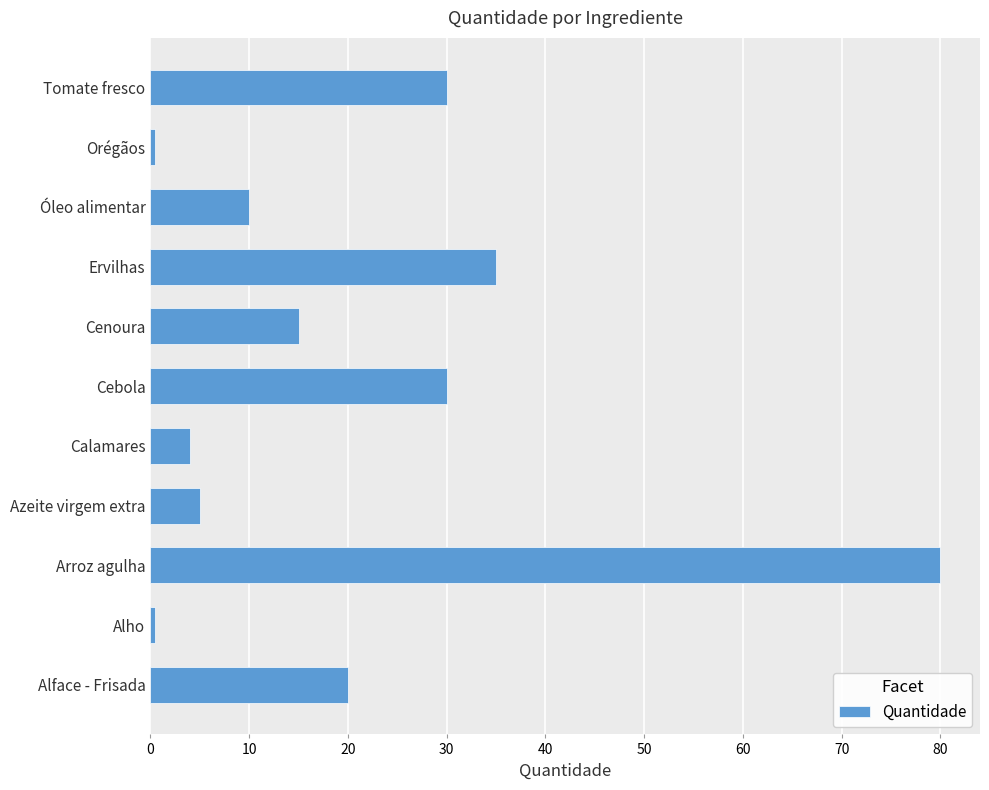

The chart shows a value of 30.5 at Alface - Frisada. True or false?

False